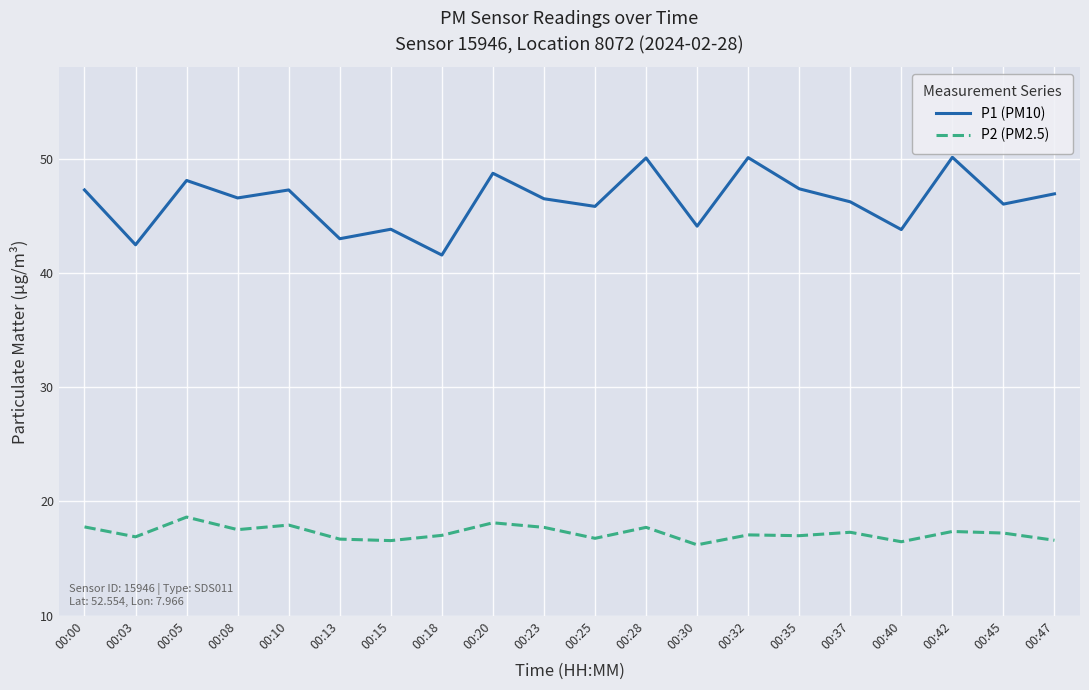

What is the maximum value shown in the chart?

50.1